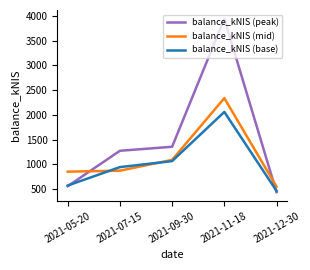

What are all the series names shown in the legend?

balance_kNIS (peak), balance_kNIS (mid), balance_kNIS (base)